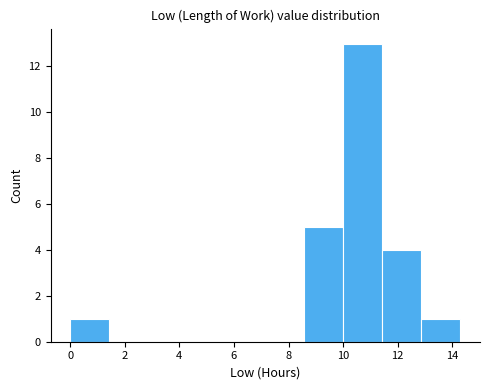

Over which range of the x-axis is the bar tallest?

10.0 to 11.4